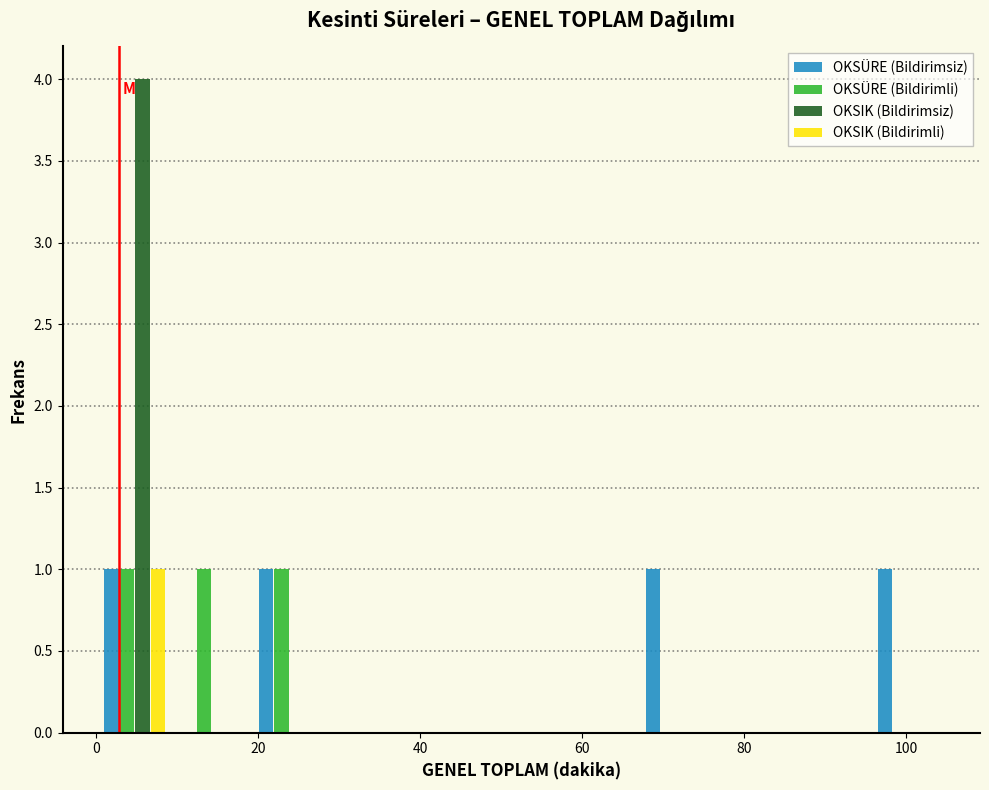

Reading left to right, transcribe this chart: for each range on the x-axis, give the height of each series' bar. Neither the bar edges nor the heights are printed on the chart, so give them approximately, as read against the axes.

0 to 10: OKSÜRE (Bildirimsiz)=1	OKSÜRE (Bildirimli)=1	OKSIK (Bildirimsiz)=4	OKSIK (Bildirimli)=1
10 to 20: OKSÜRE (Bildirimsiz)=0	OKSÜRE (Bildirimli)=1	OKSIK (Bildirimsiz)=0	OKSIK (Bildirimli)=0
20 to 28: OKSÜRE (Bildirimsiz)=1	OKSÜRE (Bildirimli)=1	OKSIK (Bildirimsiz)=0	OKSIK (Bildirimli)=0
28 to 38: OKSÜRE (Bildirimsiz)=0	OKSÜRE (Bildirimli)=0	OKSIK (Bildirimsiz)=0	OKSIK (Bildirimli)=0
38 to 48: OKSÜRE (Bildirimsiz)=0	OKSÜRE (Bildirimli)=0	OKSIK (Bildirimsiz)=0	OKSIK (Bildirimli)=0
48 to 58: OKSÜRE (Bildirimsiz)=0	OKSÜRE (Bildirimli)=0	OKSIK (Bildirimsiz)=0	OKSIK (Bildirimli)=0
58 to 66: OKSÜRE (Bildirimsiz)=0	OKSÜRE (Bildirimli)=0	OKSIK (Bildirimsiz)=0	OKSIK (Bildirimli)=0
66 to 76: OKSÜRE (Bildirimsiz)=1	OKSÜRE (Bildirimli)=0	OKSIK (Bildirimsiz)=0	OKSIK (Bildirimli)=0
76 to 86: OKSÜRE (Bildirimsiz)=0	OKSÜRE (Bildirimli)=0	OKSIK (Bildirimsiz)=0	OKSIK (Bildirimli)=0
86 to 96: OKSÜRE (Bildirimsiz)=0	OKSÜRE (Bildirimli)=0	OKSIK (Bildirimsiz)=0	OKSIK (Bildirimli)=0
96 to 106: OKSÜRE (Bildirimsiz)=1	OKSÜRE (Bildirimli)=0	OKSIK (Bildirimsiz)=0	OKSIK (Bildirimli)=0